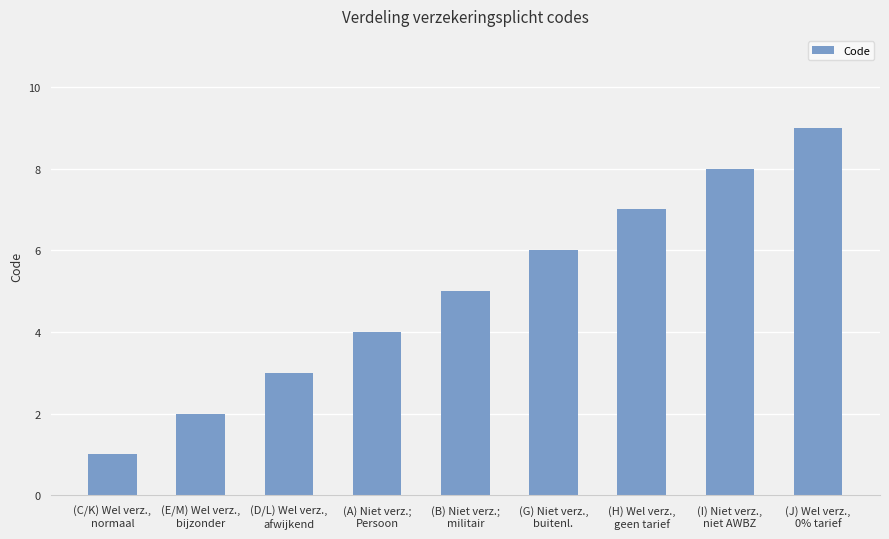

How many series are shown in this chart?

1